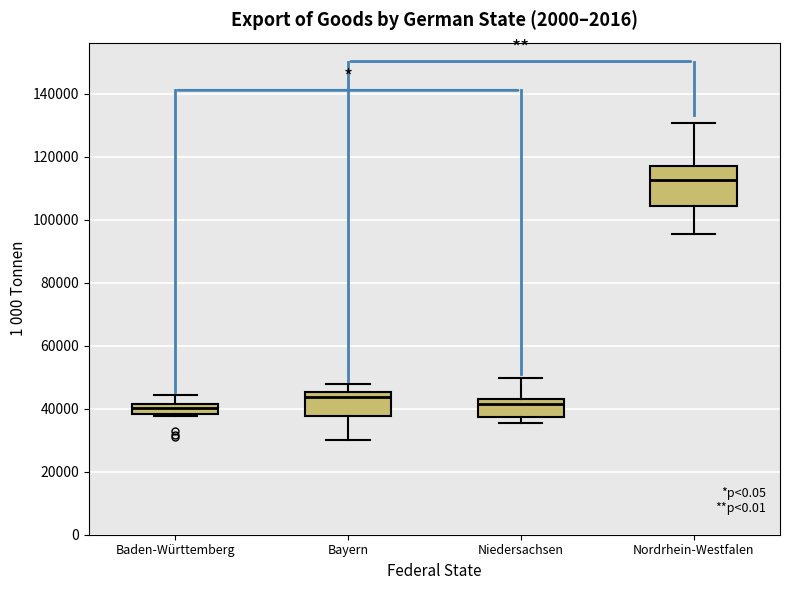

Reading left to right, transcribe this box plot: for each box, give where its median line is, the range the box spans, and where its two whiskers end, as read against the y-axis. The values are not printed on the chart, so give them approximately, as read against the axis.

Baden-Württemberg: median 40000, box 38000 to 42000, whiskers 38000 (just below the box's lower edge) to 44000
Bayern: median 44000, box 38000 to 46000, whiskers 30000 to 48000
Niedersachsen: median 42000, box 38000 to 44000, whiskers 36000 to 50000
Nordrhein-Westfalen: median 112000, box 104000 to 116000, whiskers 96000 to 130000